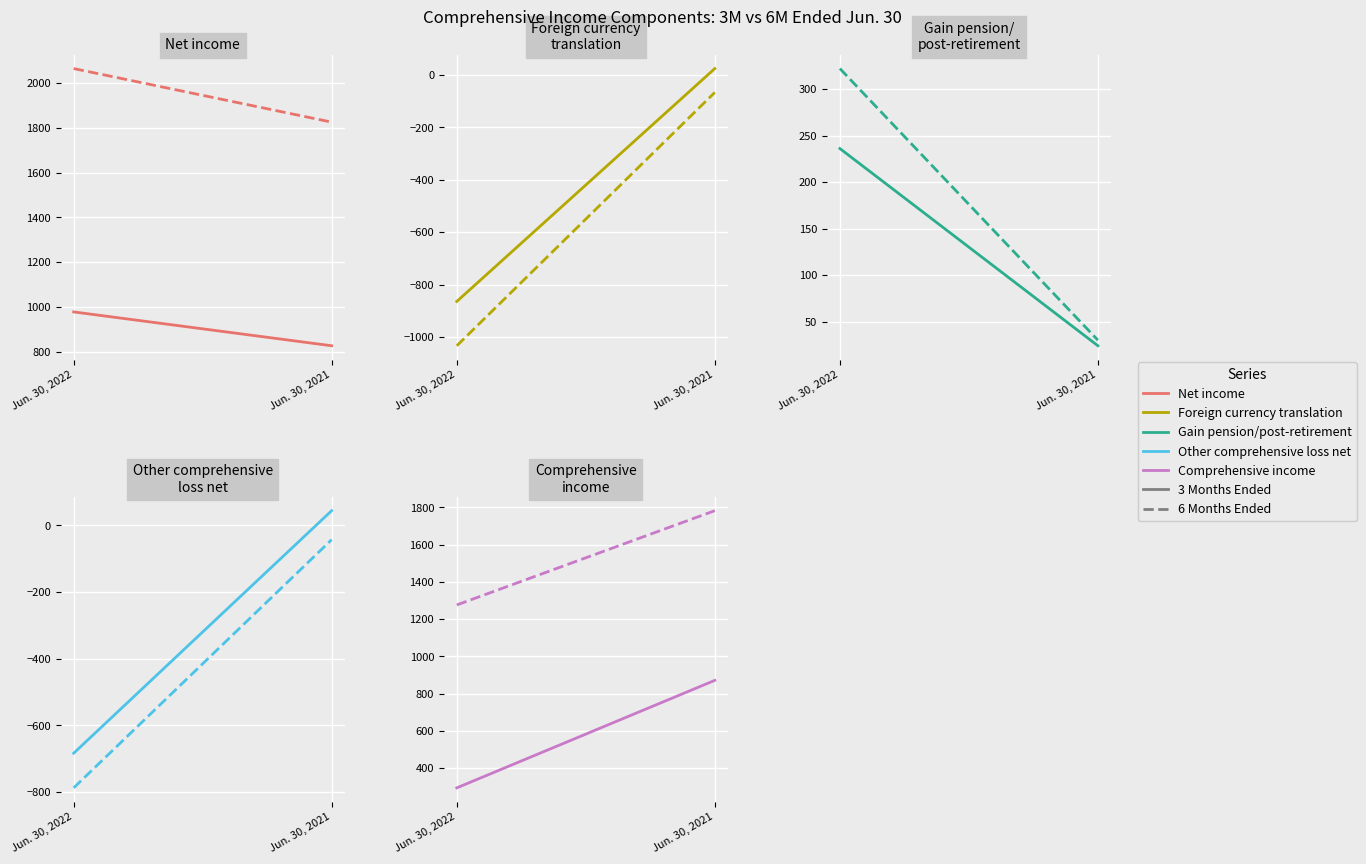

Rank the categories by 3 Months Ended value from lowest to highest.

Jun. 30, 2022, Jun. 30, 2021